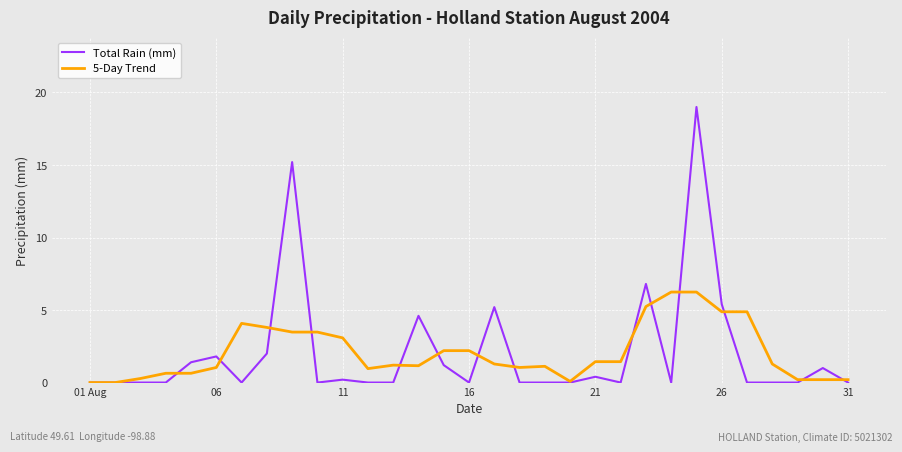

Which series has the widest spread of values?

Total Rain (mm)